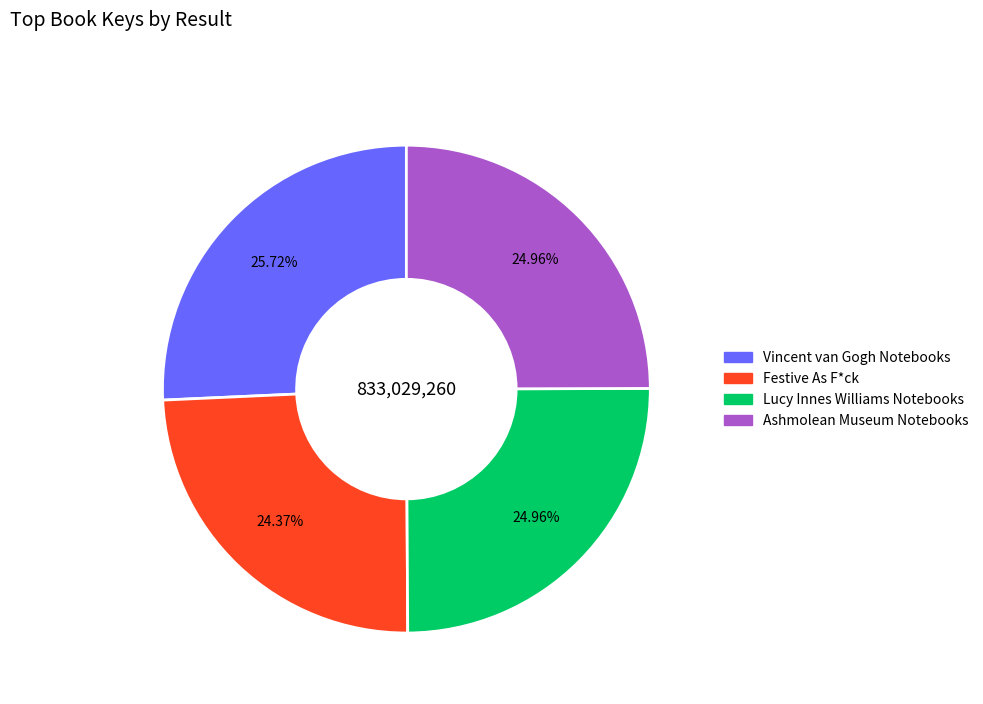

Combined, do Vincent van Gogh Notebooks and Ashmolean Museum Notebooks account for over 50%?

Yes